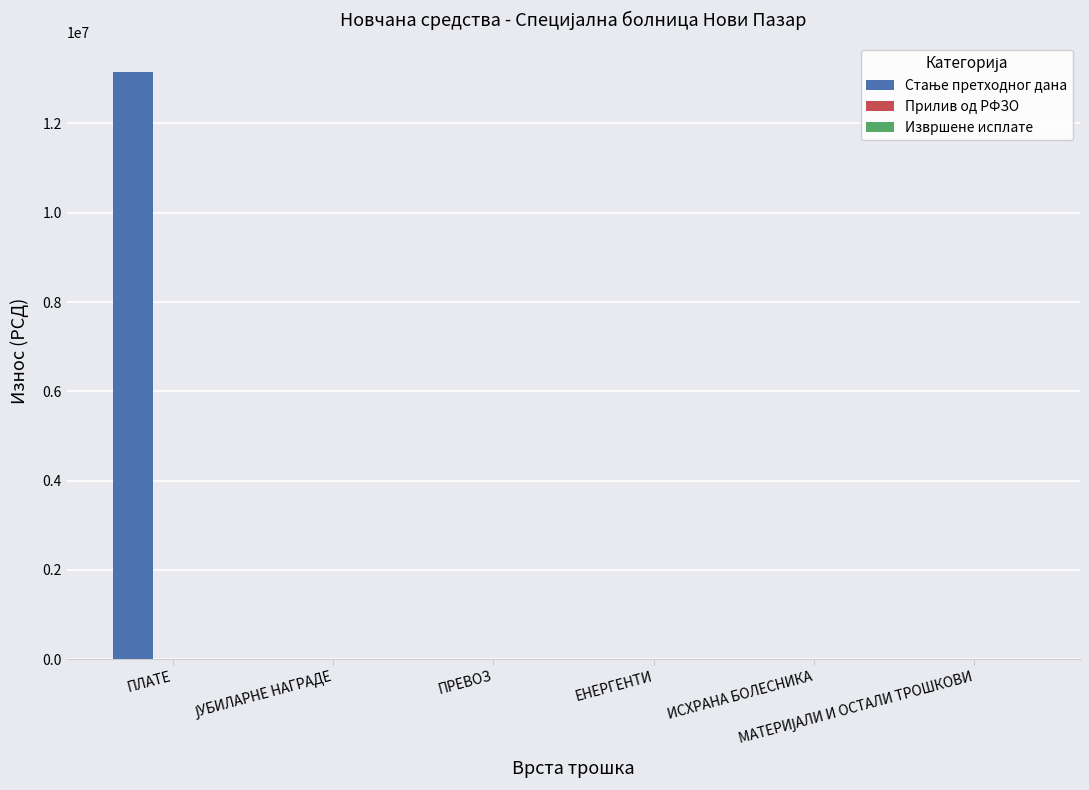

What is the maximum value shown in the chart?

13153993.1